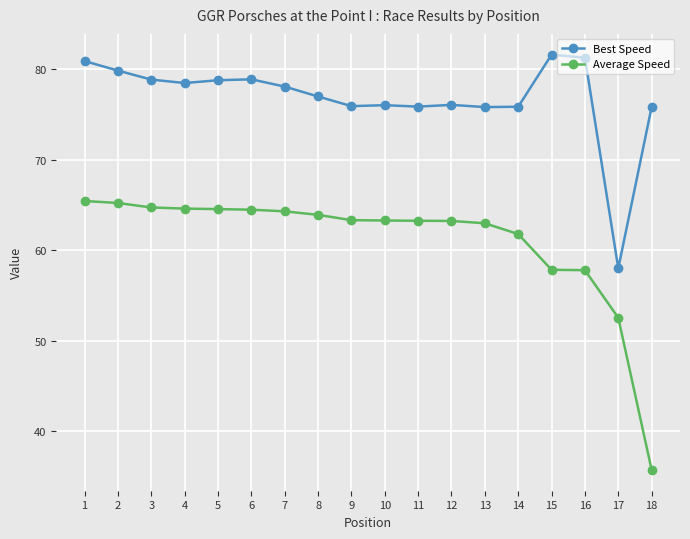

Is the value of Average Speed at 18 greater than the value of Best Speed at 12?

No